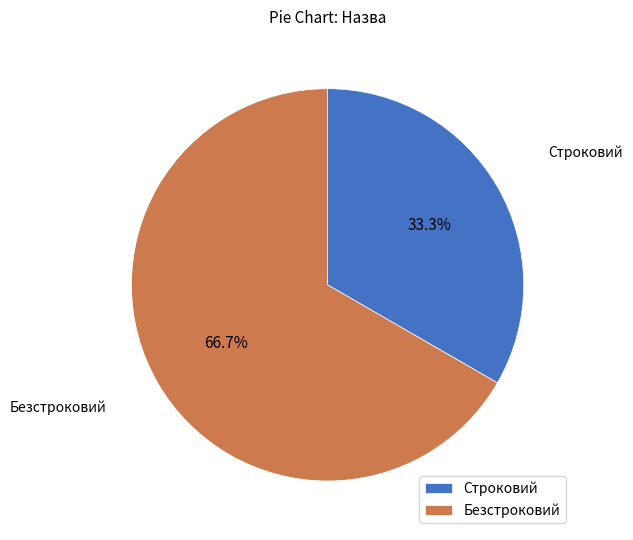

To the nearest percent, what portion does Безстроковий represent?

67%